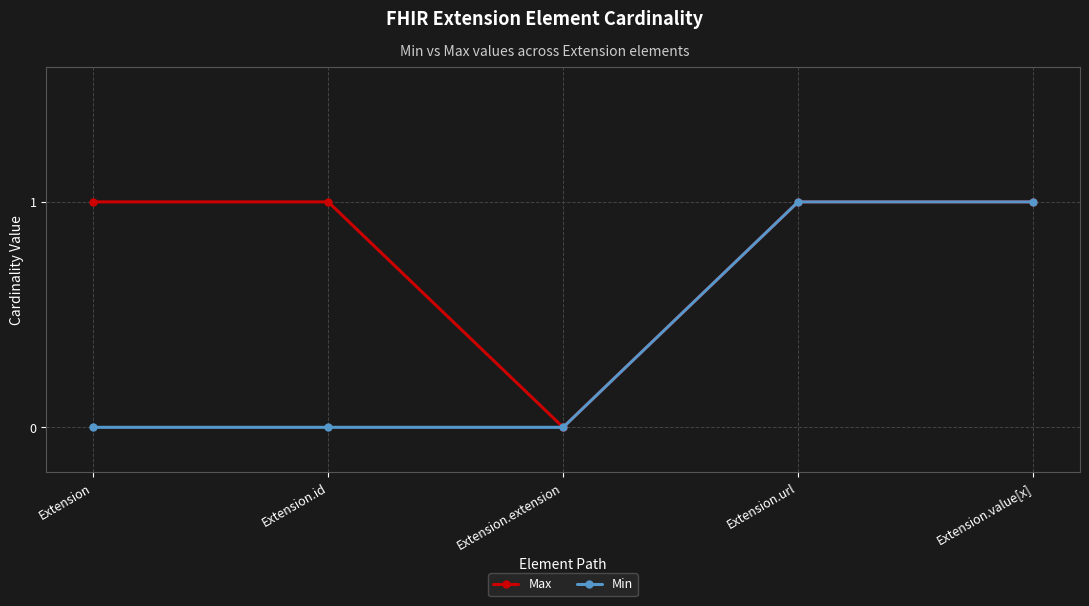

Is it true that Min equals 1 at Extension.id?

False